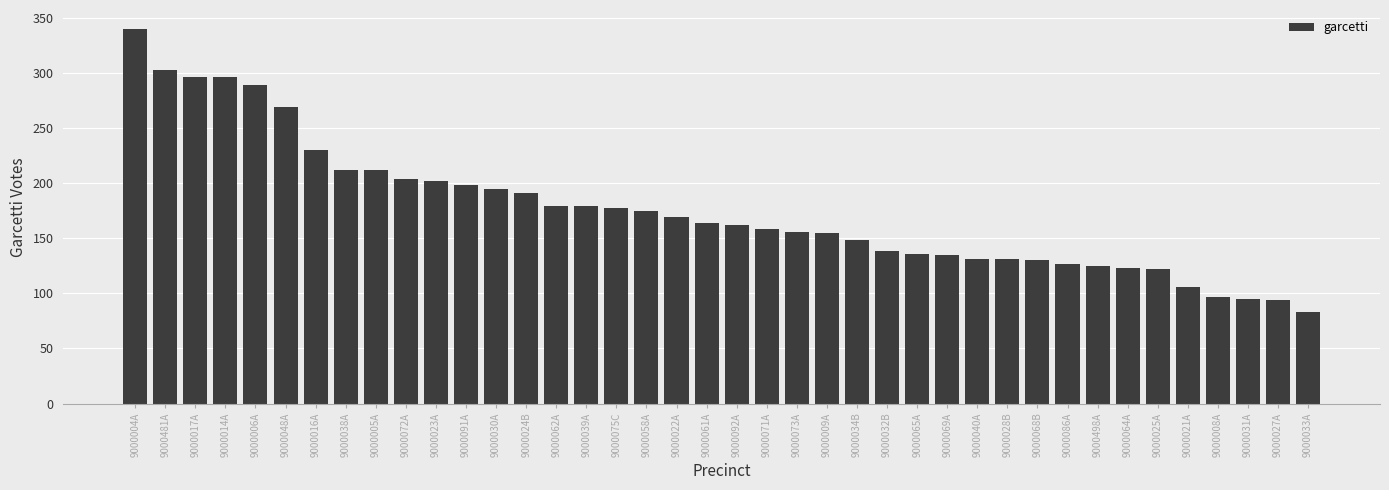

What is the label of the 2nd bar from the right?

9000027A